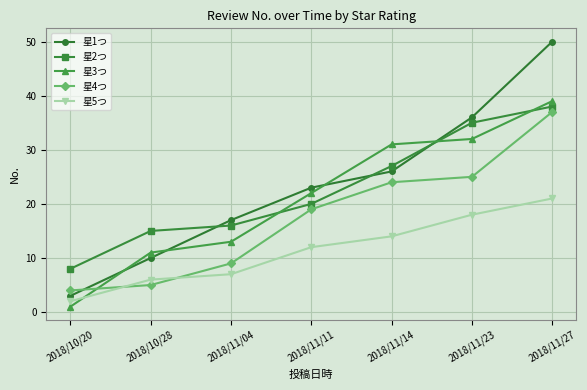

Read the 星1つ value at 2018/11/27.

50